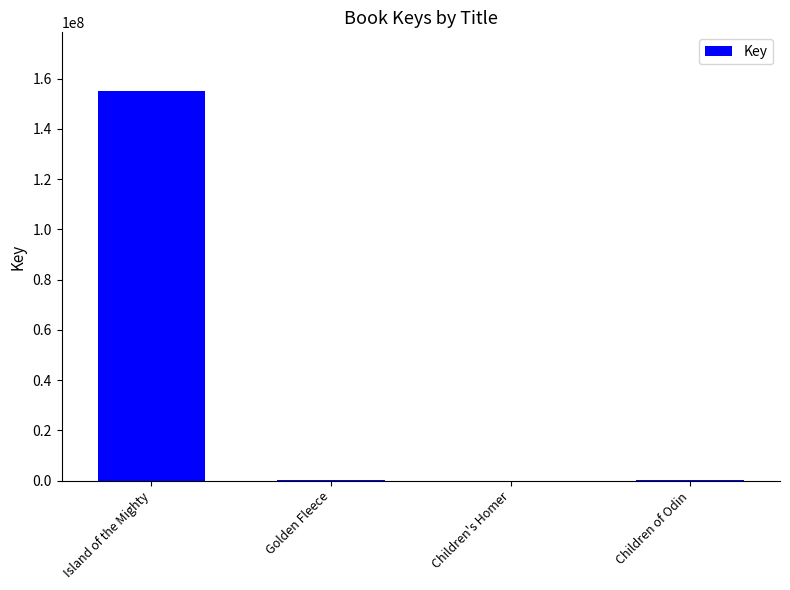

Read the value at Island of the Mighty, to the nearest 100.

155128200